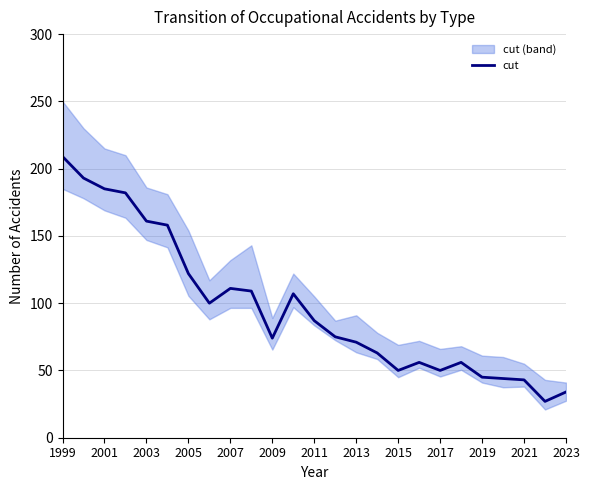

How many points are higher than both their immediate neighbors (excluding endpoints)?

4